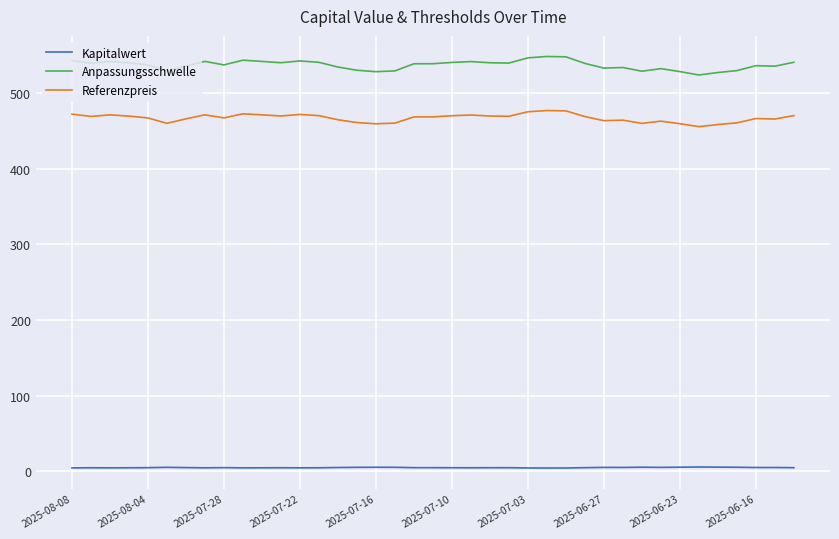

What is the difference between the maximum and minimum values in the Referenzpreis series?

21.3